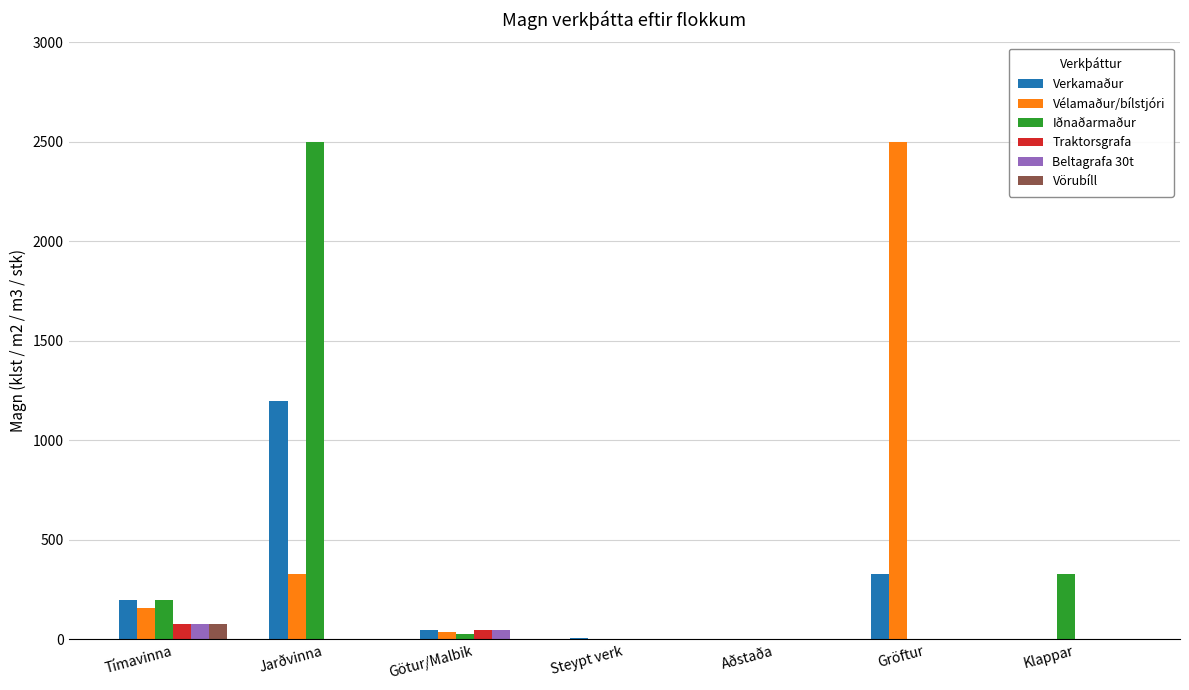

Which series changed the most between Steypt verk and Gröftur?

Vélamaður/bílstjóri